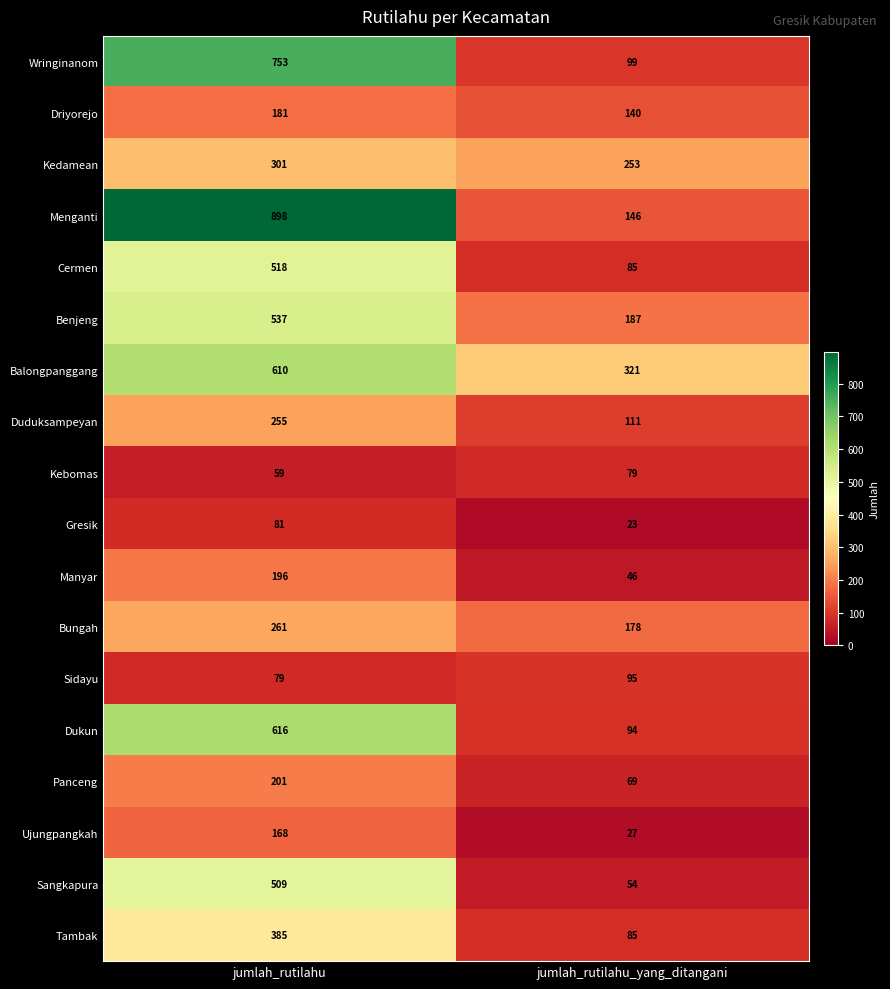

What is the total value across all series at jumlah_rutilahu_yang_ditangani?

2092